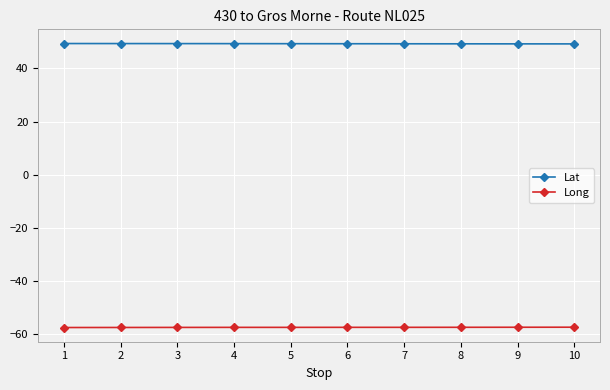

What are all the series names shown in the legend?

Lat, Long